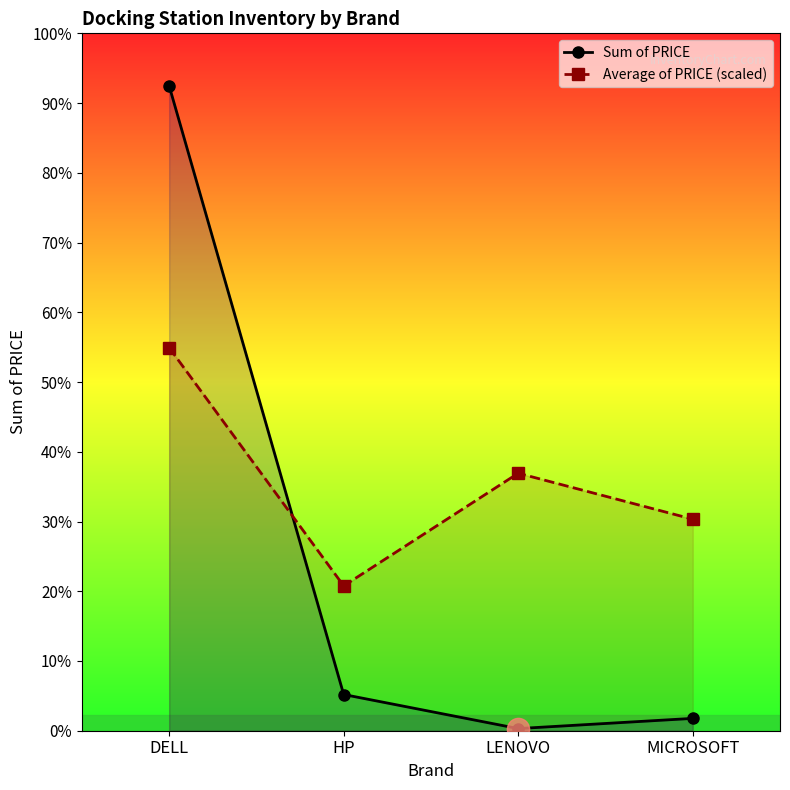

At which category does the chart reach its minimum across all series?

LENOVO